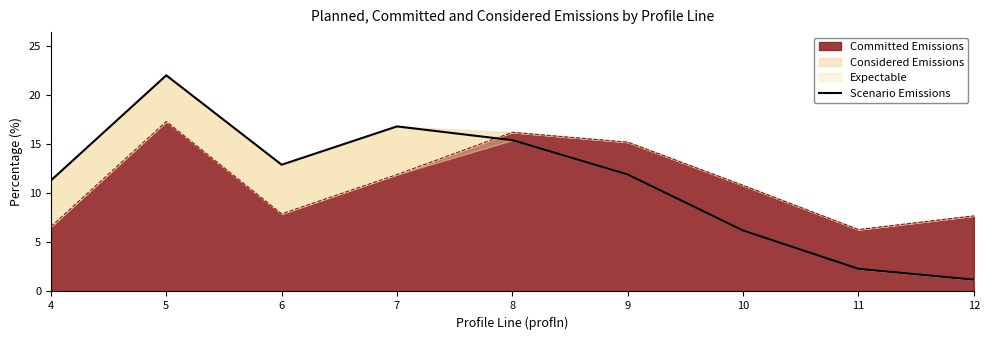

What is the sum of all values?

100.0